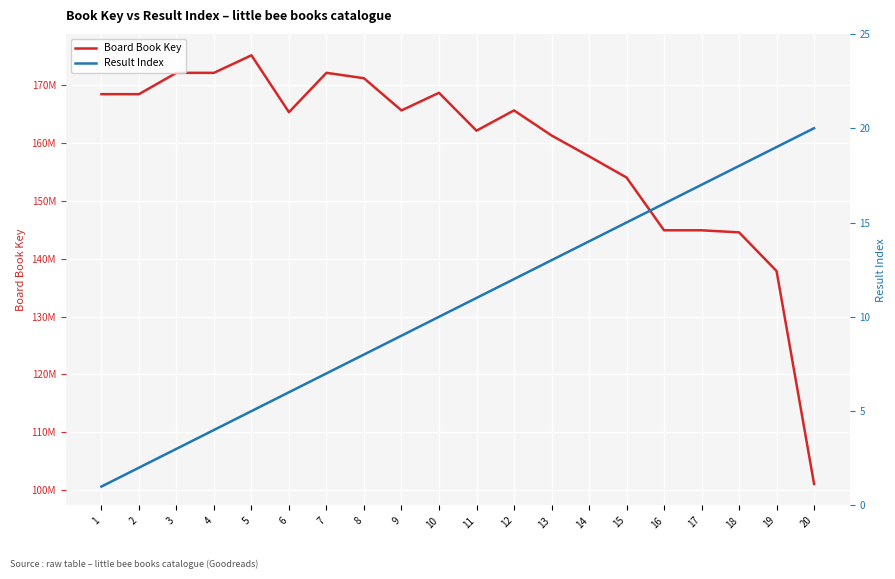

True or false: Result Index and Board Book Key intersect in this chart.

False